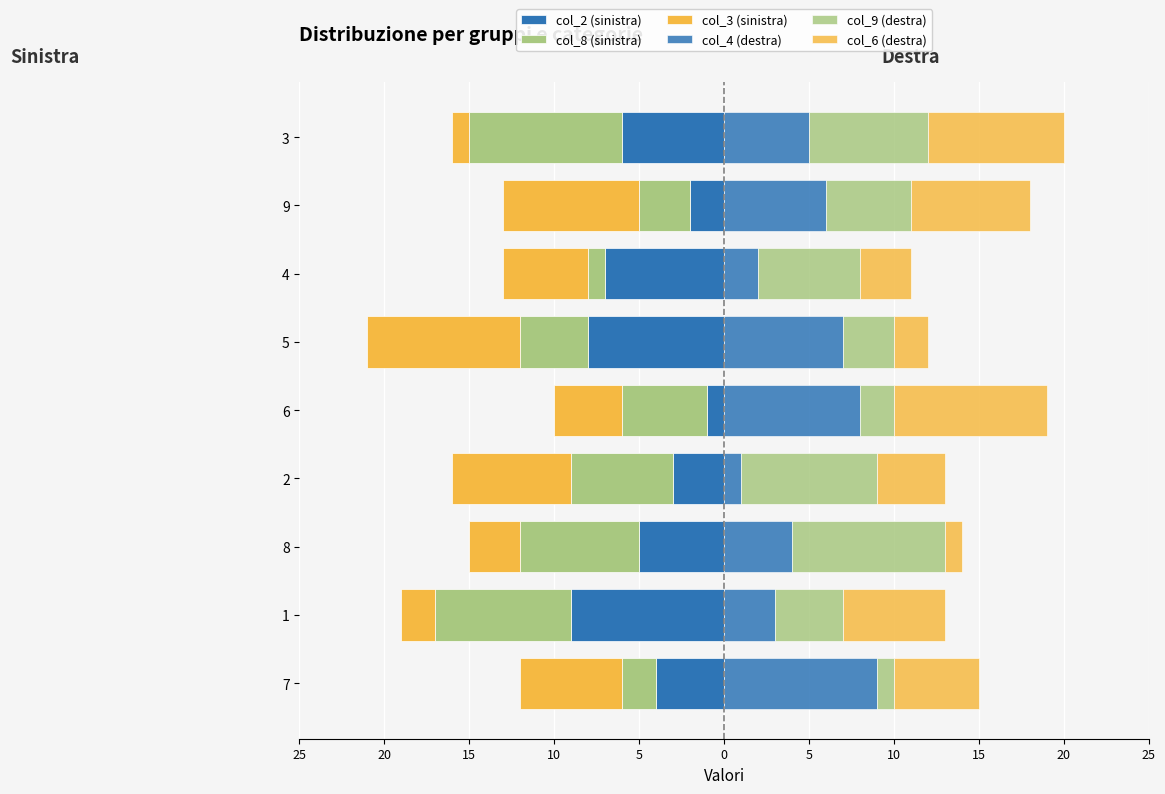

How many data points in col_8 (sinistra) are above -5?

4